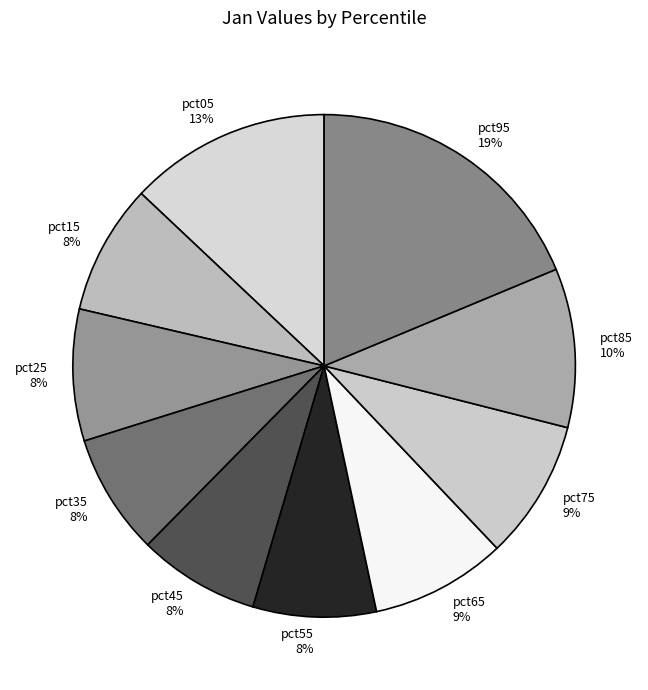

Which category has the biggest portion of the pie?

pct95